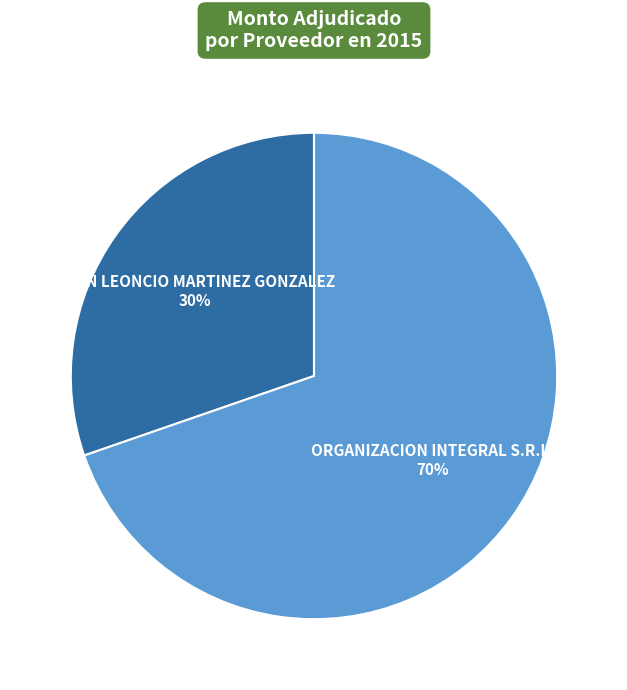

Between ORGANIZACION INTEGRAL S.R.L. and JUAN LEONCIO MARTINEZ GONZALEZ, which is larger?

ORGANIZACION INTEGRAL S.R.L.